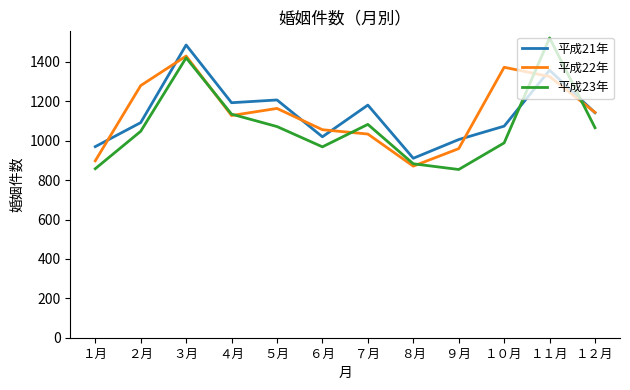

True or false: 平成22年 has a value of 1164 at ５月.

True